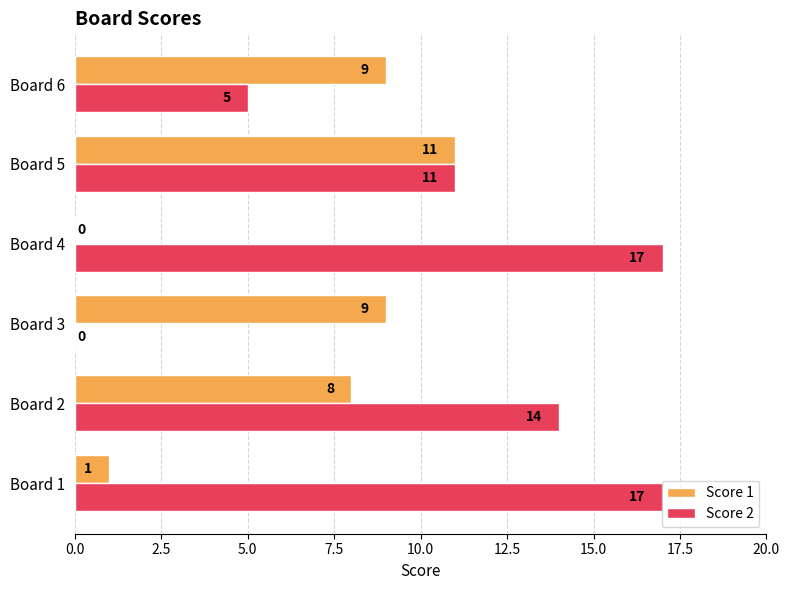

What are all the series names shown in the legend?

Score 1, Score 2